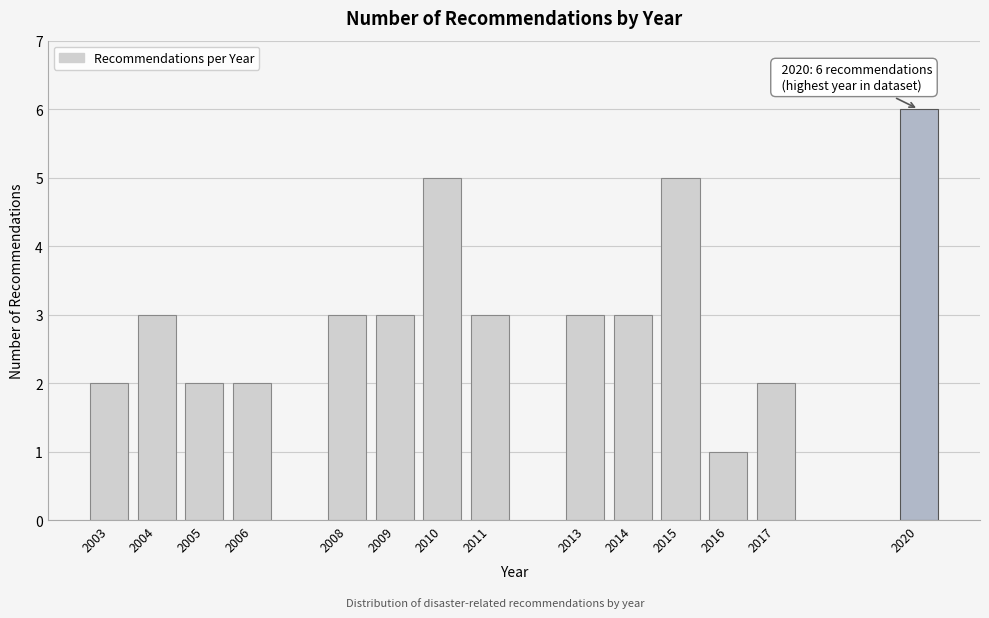

Reading left to right, what are all the values shown in this chart?

2003=2	2004=3	2005=2	2006=2	2008=3	2009=3	2010=5	2011=3	2013=3	2014=3	2015=5	2016=1	2017=2	2020=6